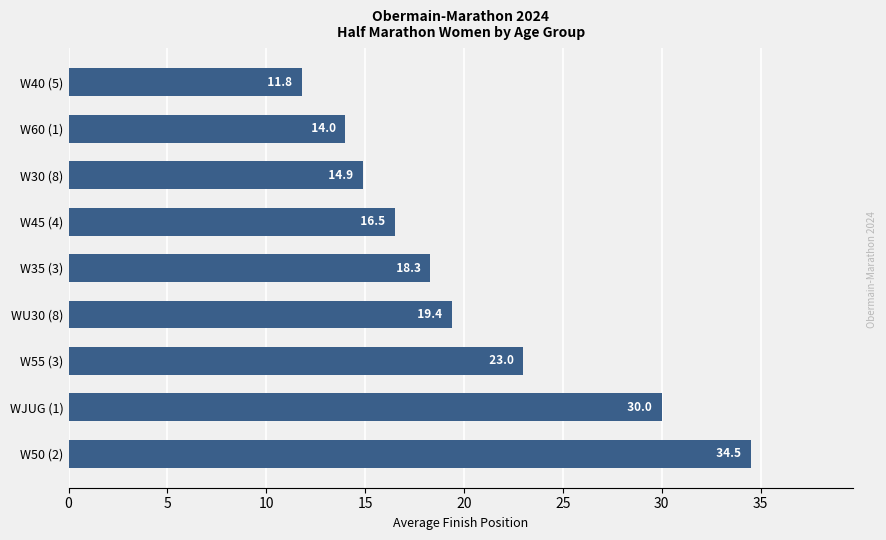

What is the sum of all values?

182.4